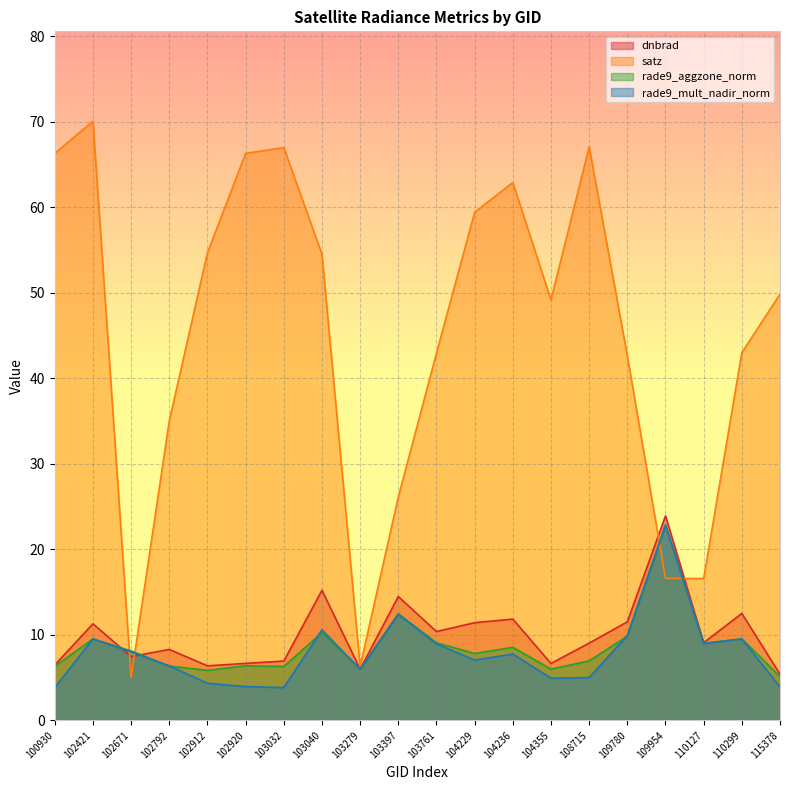

What is the maximum value shown in the chart?

70.1